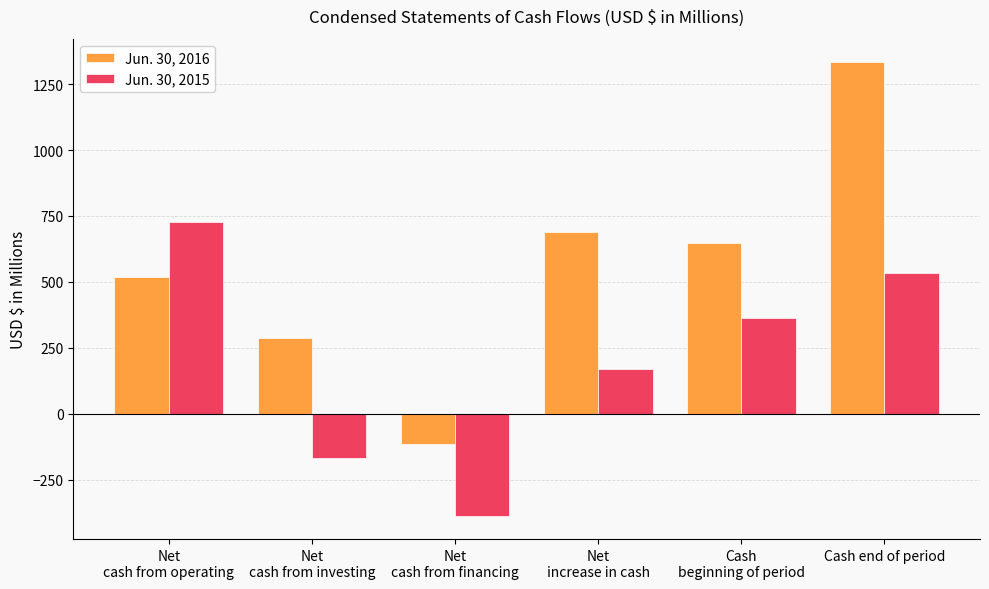

What is the sum of the Jun. 30, 2016 values at Net
cash from operating and Cash end of period?

1855.0